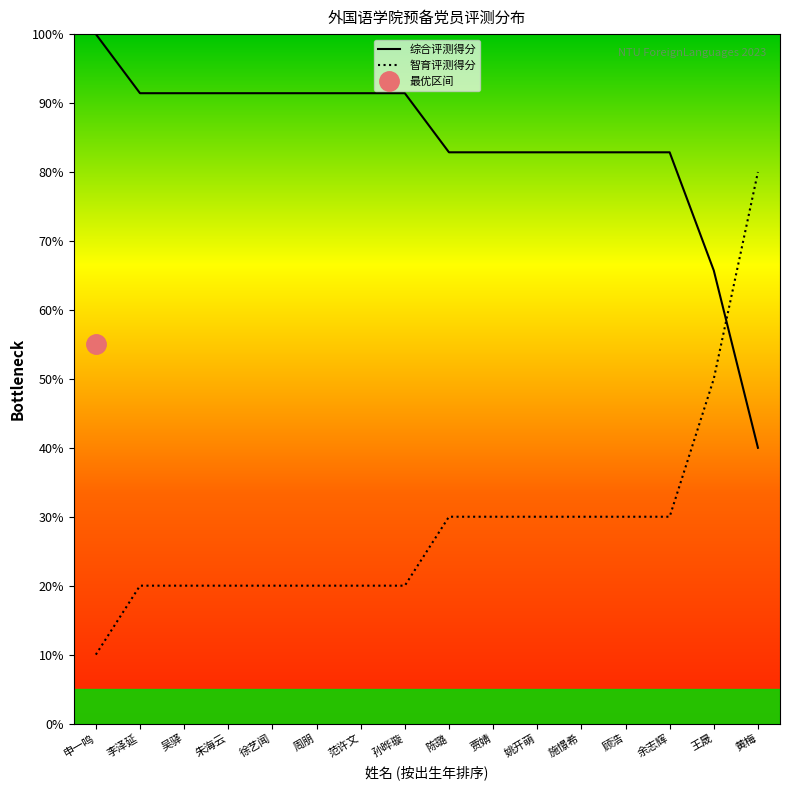

List the series in order of their peak value, lowest first.

智育评测得分, 综合评测得分